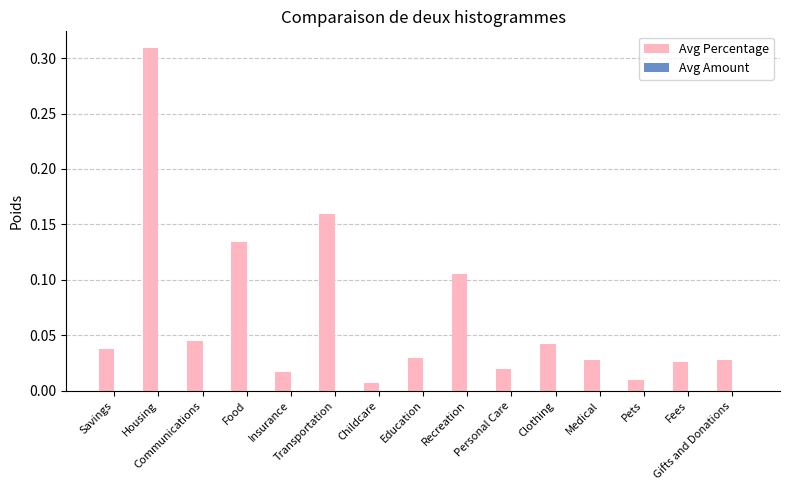

Which has a higher value, Insurance or Pets?

Insurance